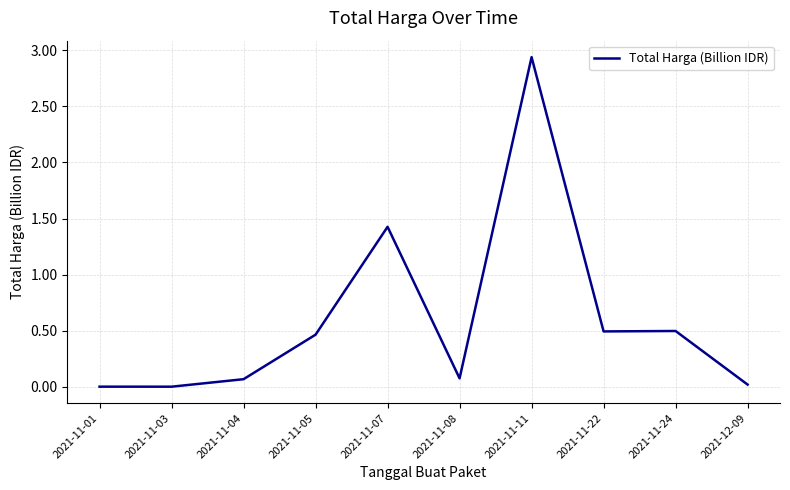

At which label is the value closest to 1?

2021-11-07